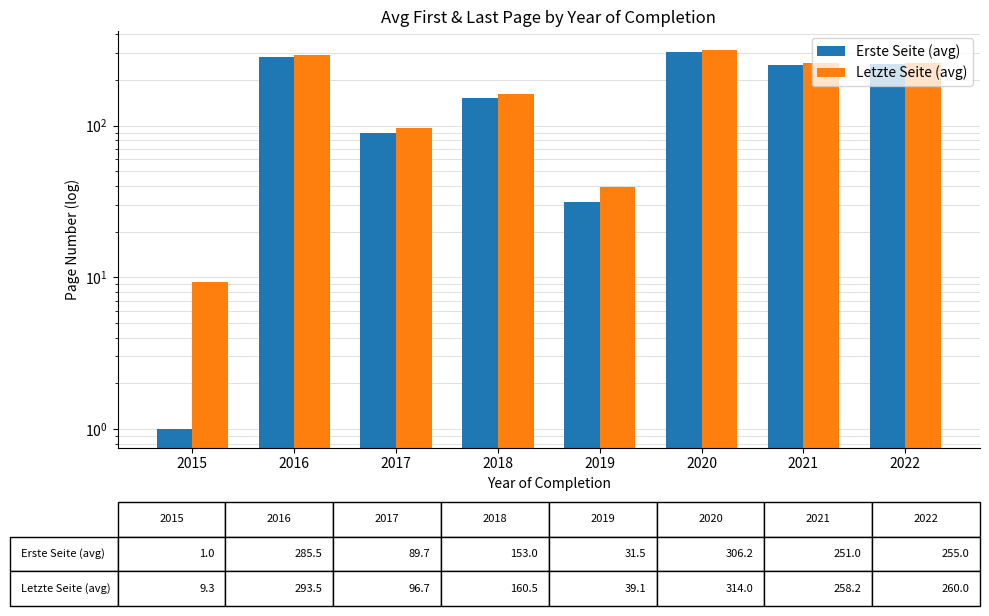

Where is Letzte Seite (avg) nearest to the value 161?

2018